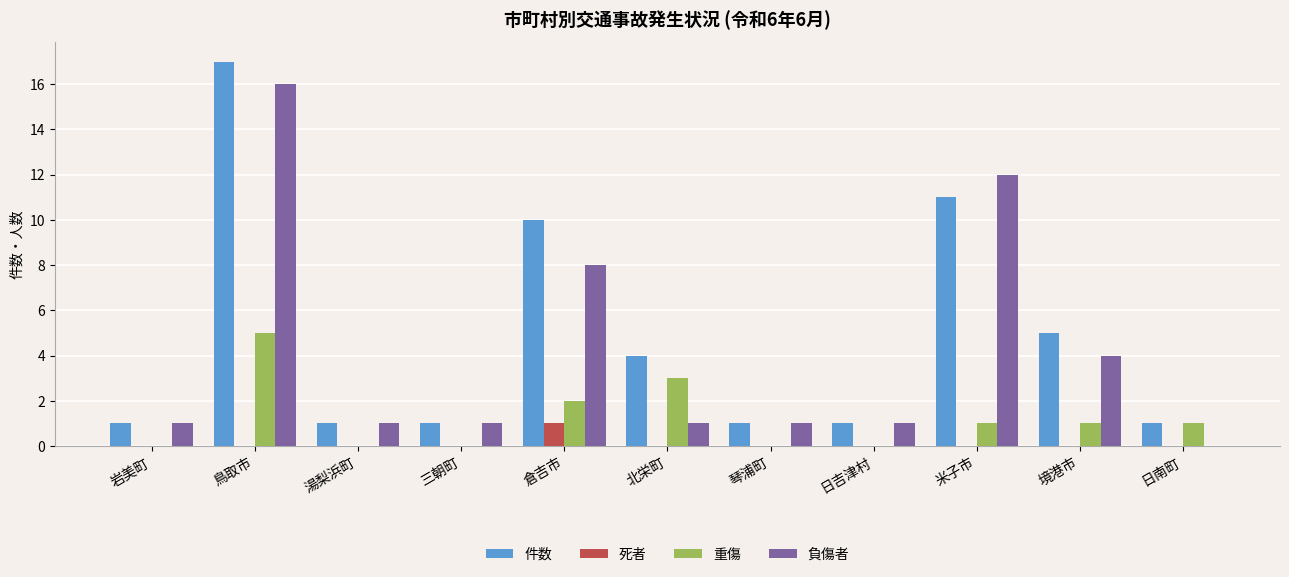

How many categories are shown in the chart?

11